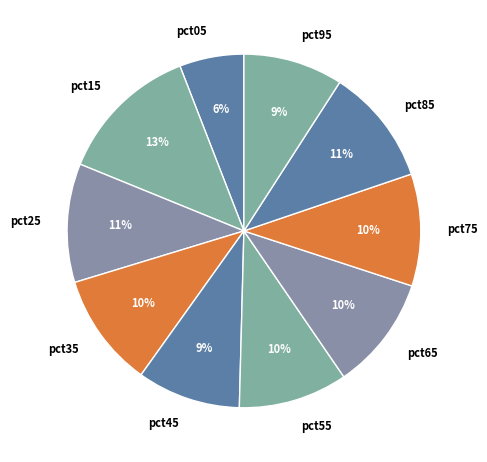

Is the sum of pct45 and pct35 greater than half?

No